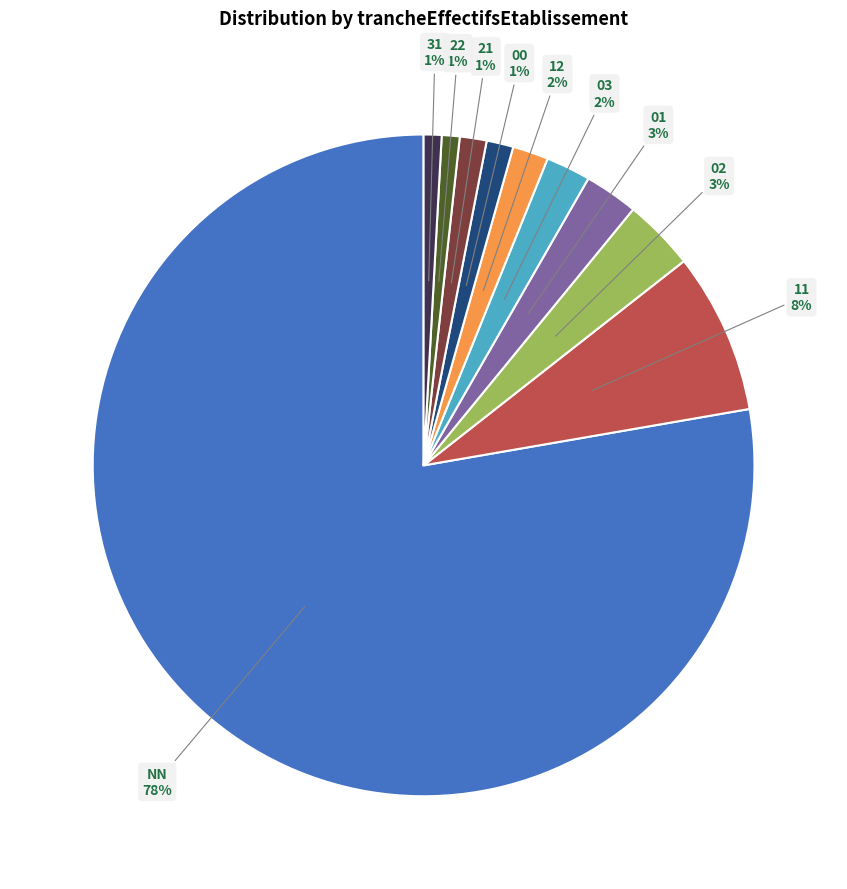

Is there any slice that represents more than half of the pie?

Yes